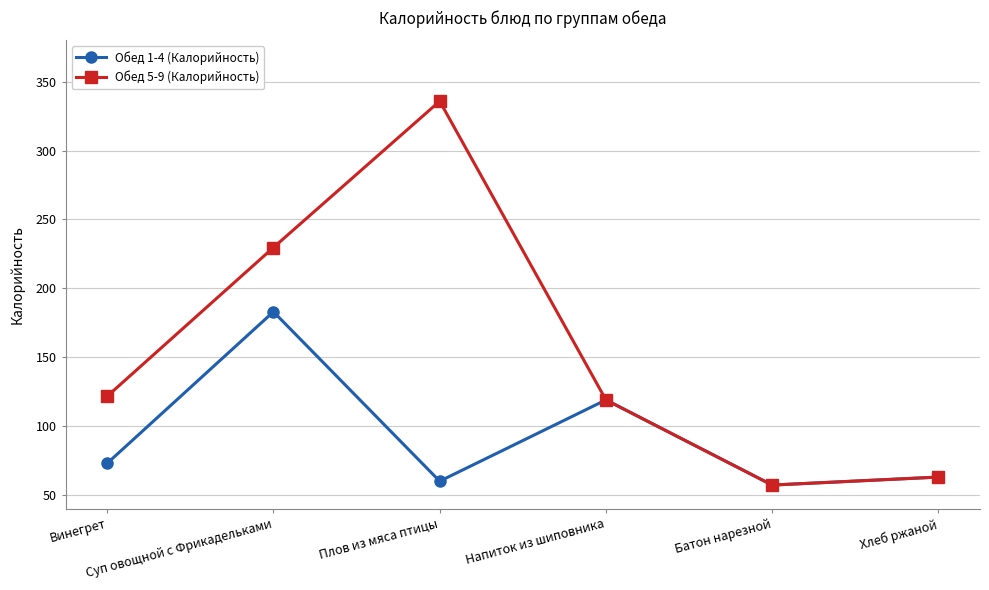

Which category has the lowest value in the Обед 5-9 (Калорийность) series?

Батон нарезной